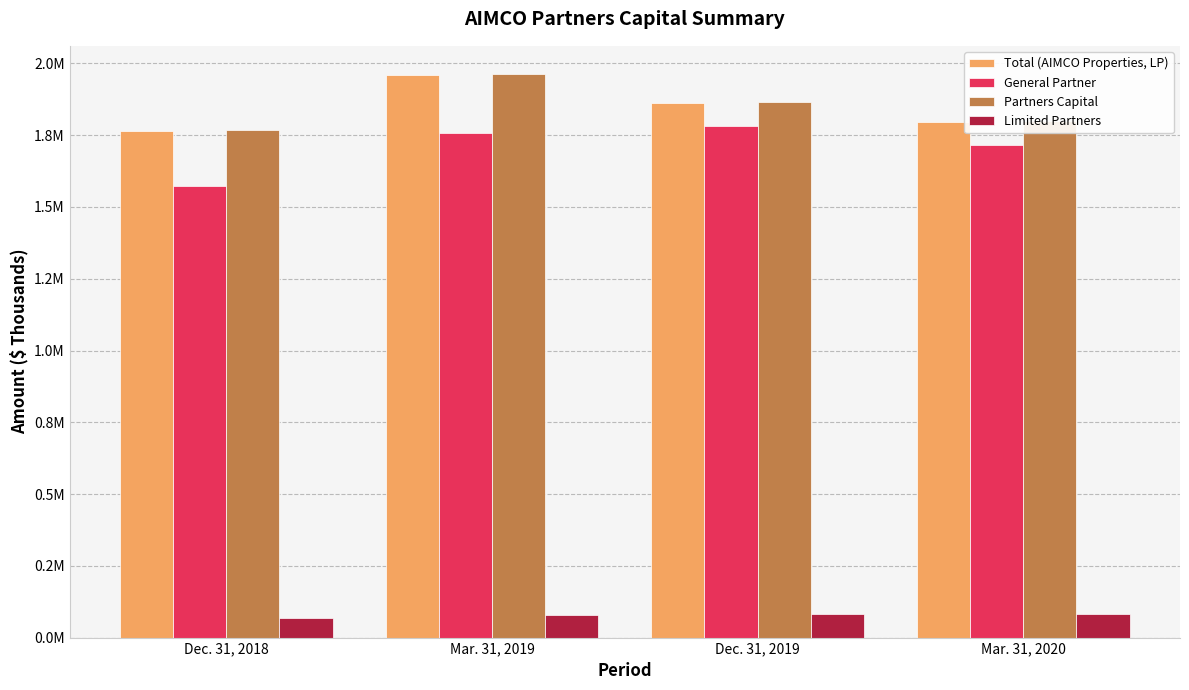

Which has a higher value, Mar. 31, 2019 or Dec. 31, 2019?

Mar. 31, 2019